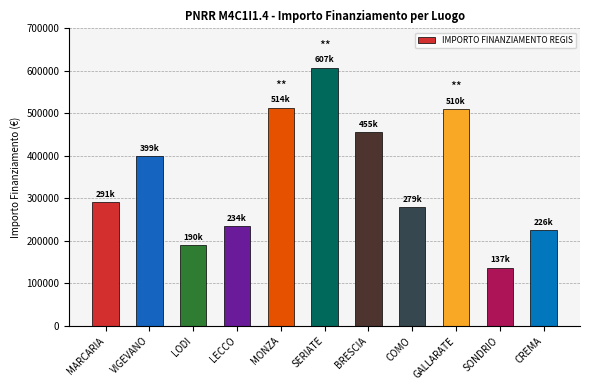

Approximately how many times larger is the value at CREMA compared to MONZA?

0.4